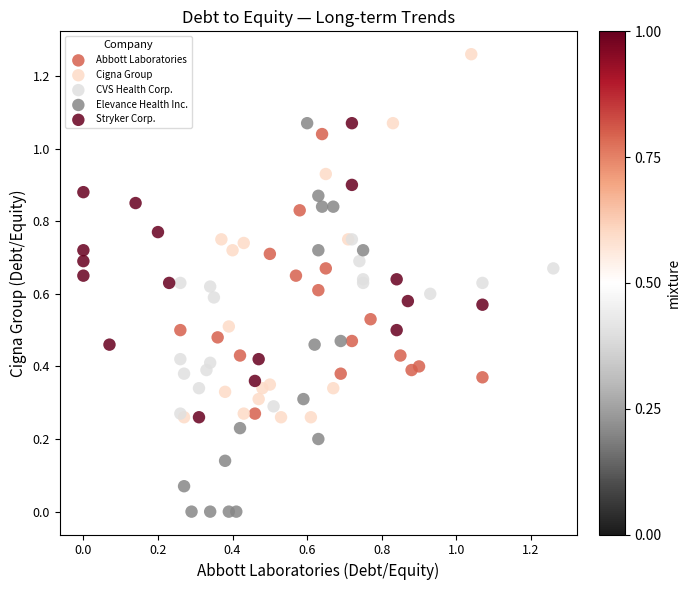

What are all the series names shown in the legend?

Abbott Laboratories, Cigna Group, CVS Health Corp., Elevance Health Inc., Stryker Corp.